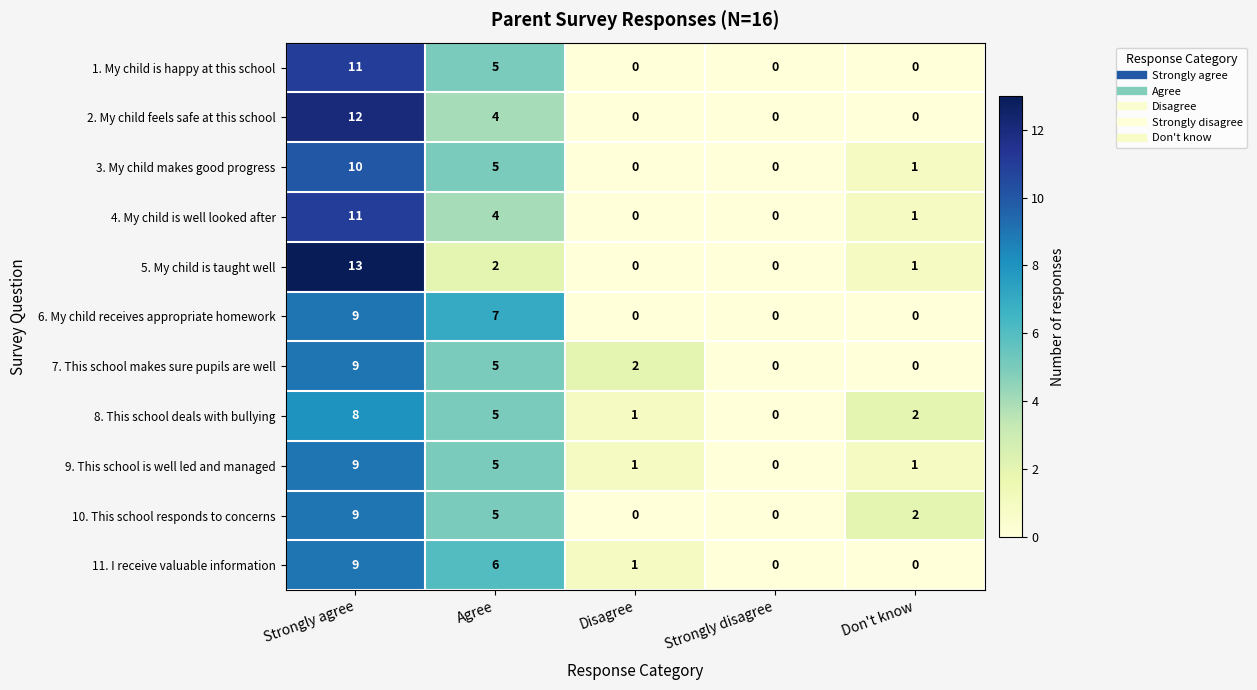

The 3. My child makes good progress series shows 5 at Agree. True or false?

True